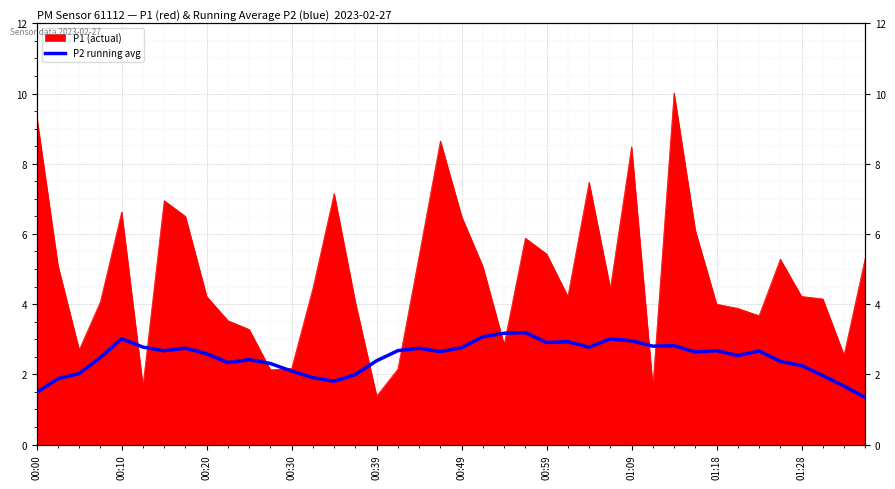

The value at 37 is 2.6. True or false?

False